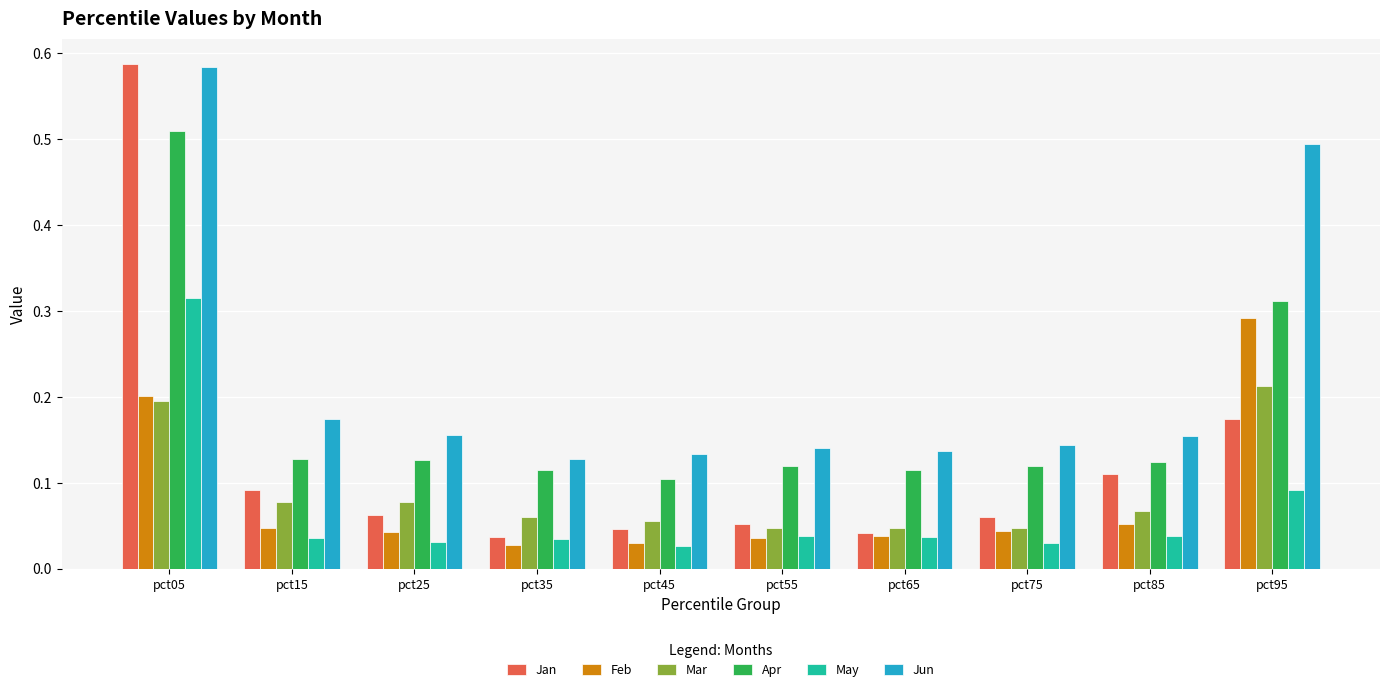

At how many categories does at least one series exceed 0?

10